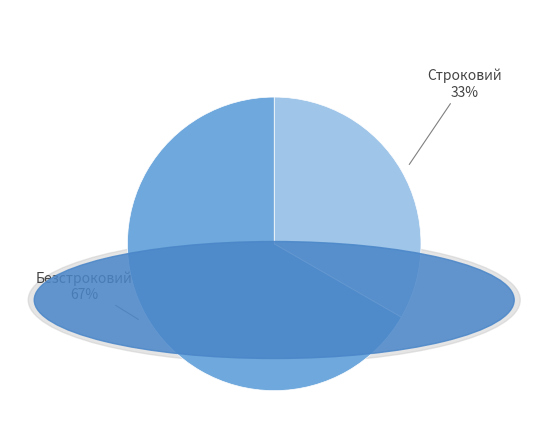

Approximately how many times larger is the value at Безстроковий compared to Строковий?

2.0